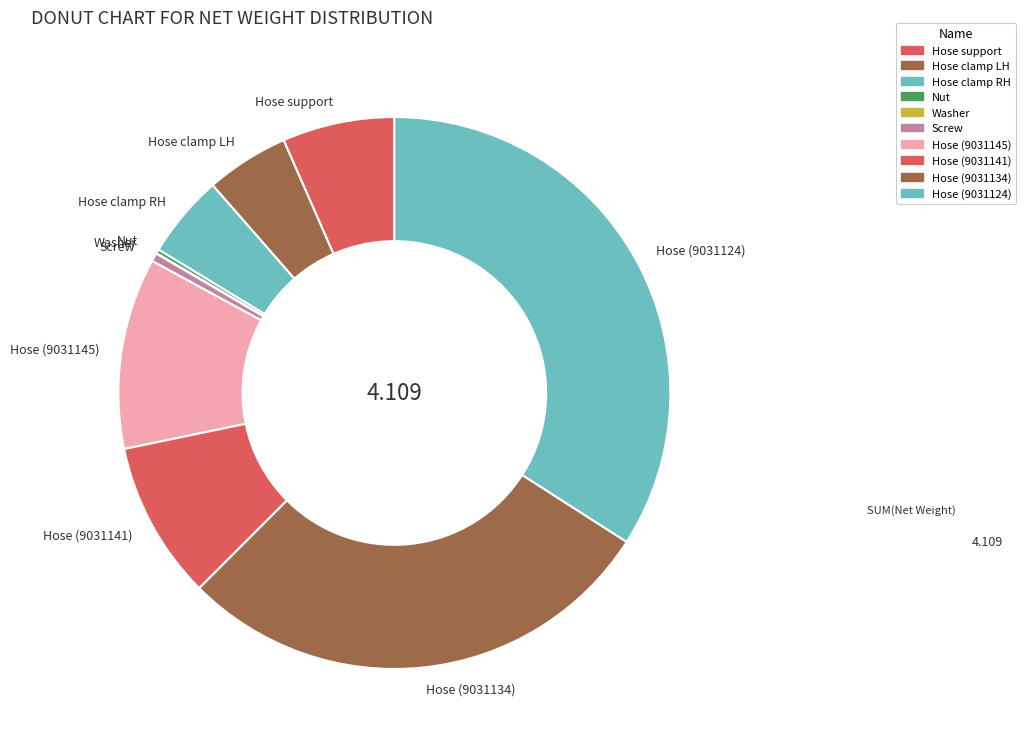

Which has a higher value, Hose clamp LH or Hose (9031134)?

Hose (9031134)